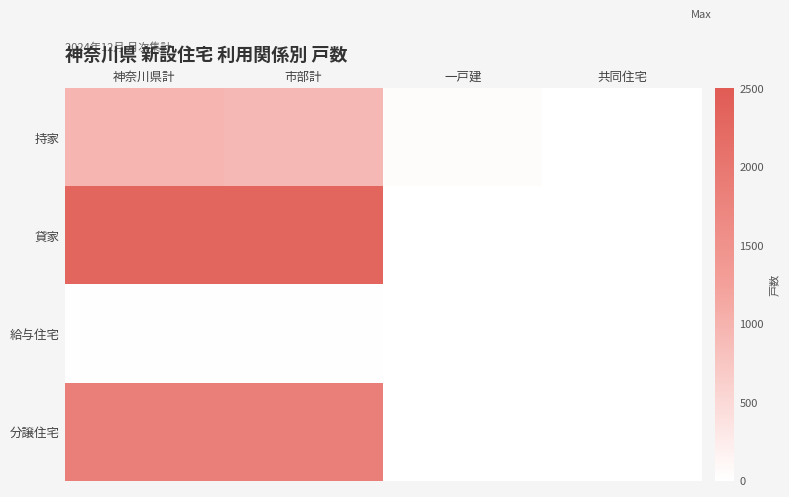

What is the difference between the highest and lowest values at 一戸建?

44